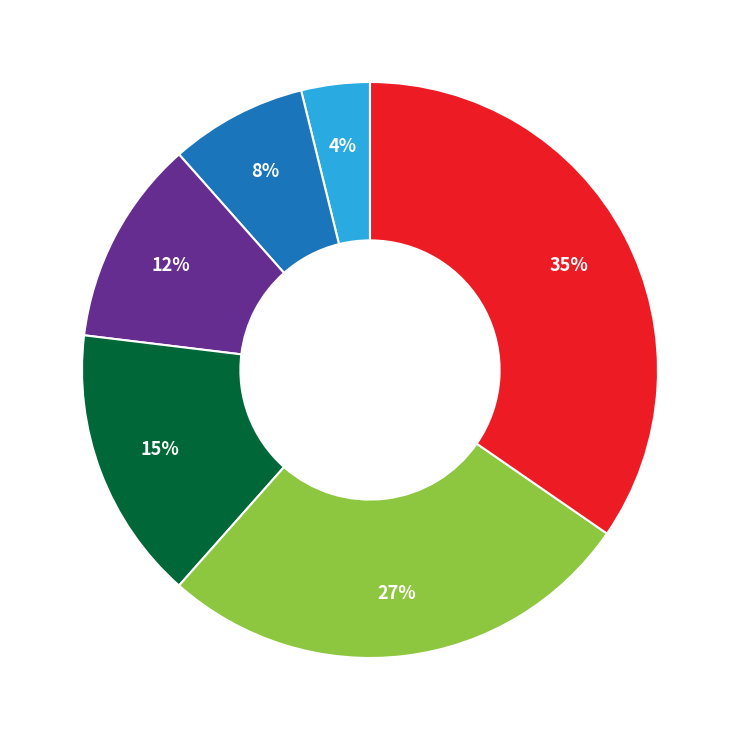

To the nearest percent, what is the difference between the largest and smallest slice percentages?

31%